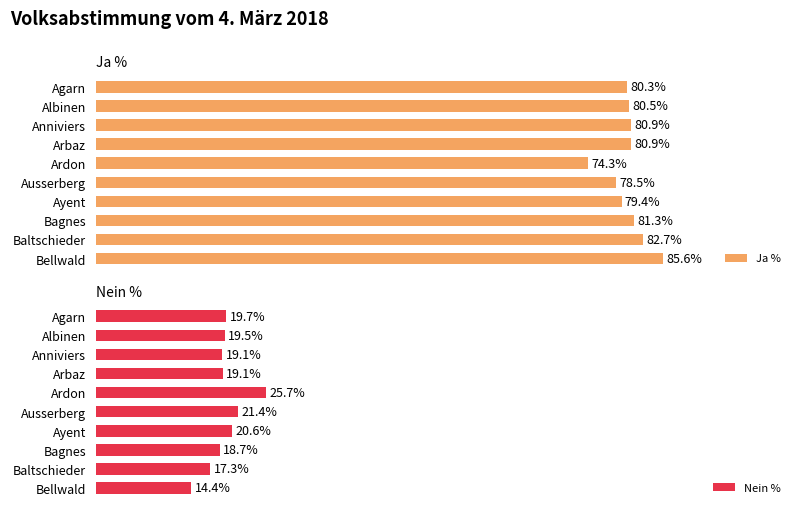

What is the minimum value shown in the chart?

14.4